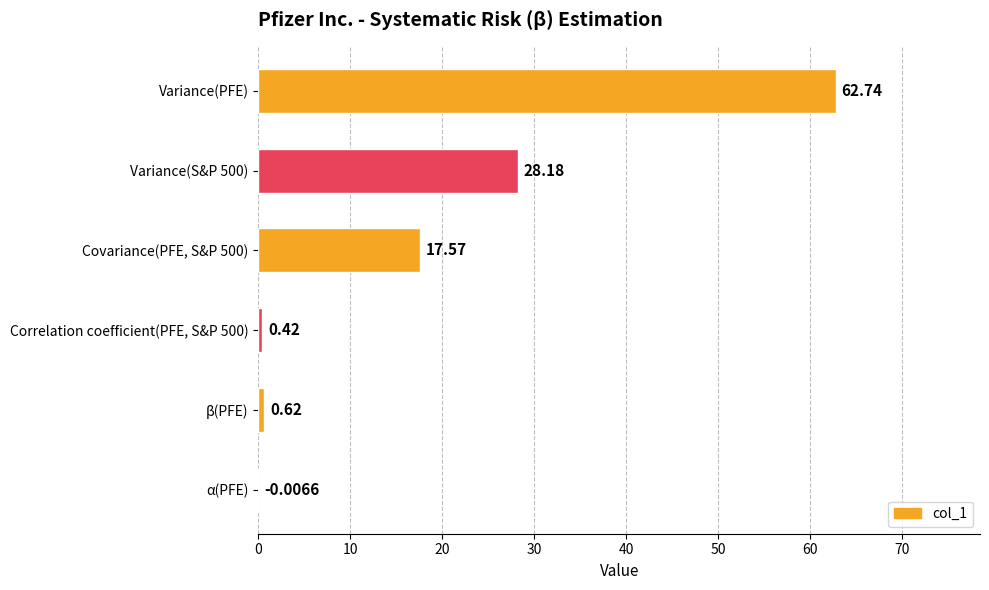

At which category does the chart reach its peak across all series?

Variance(PFE)